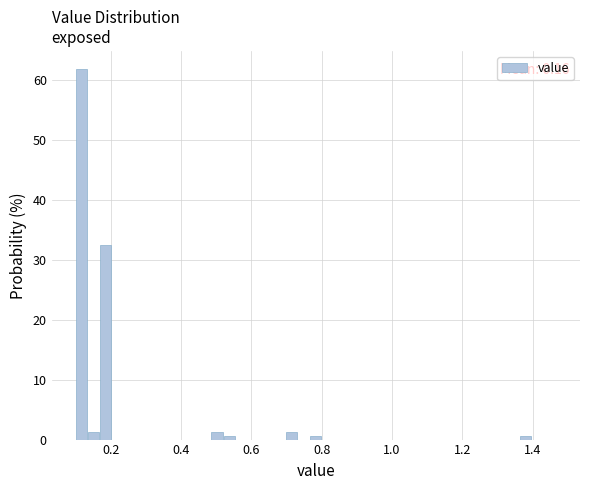

Read against the x-axis, roughly where is the centre of the tallest bar?

0.12